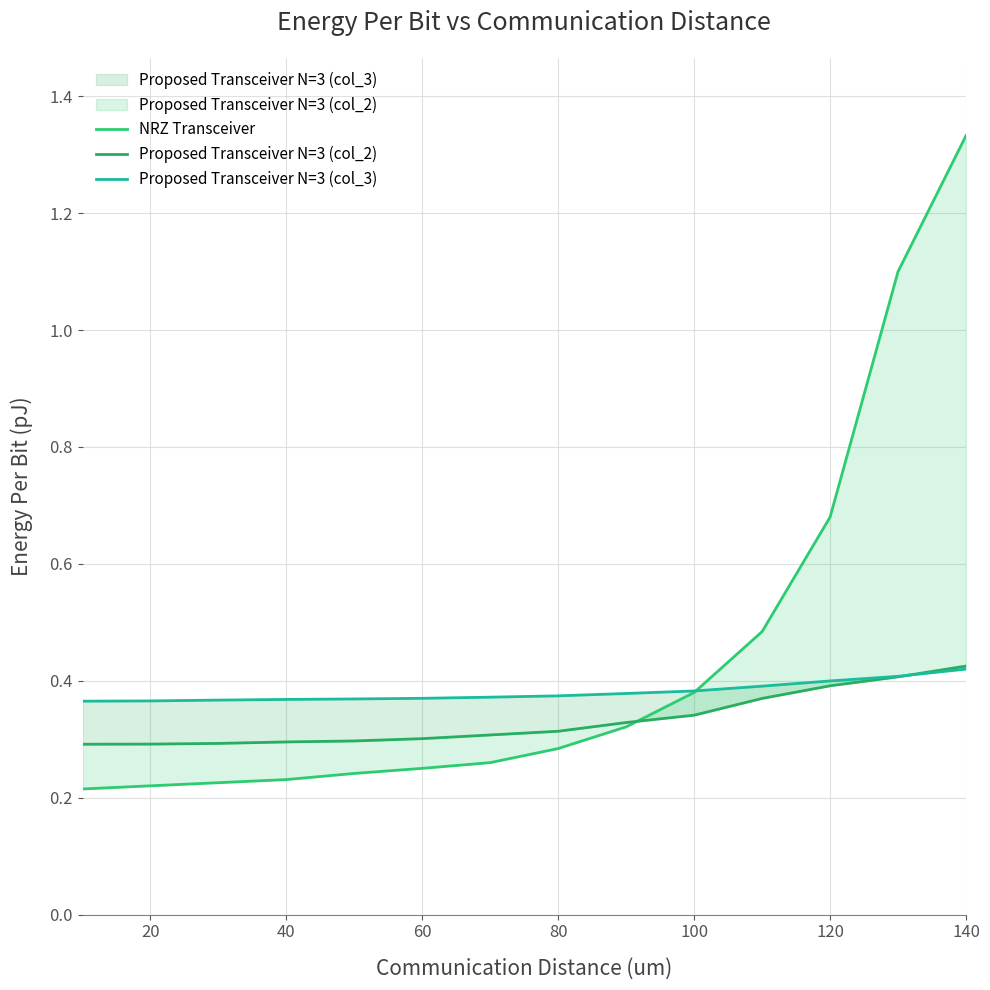

What is the sum of all NRZ Transceiver values?

6.2